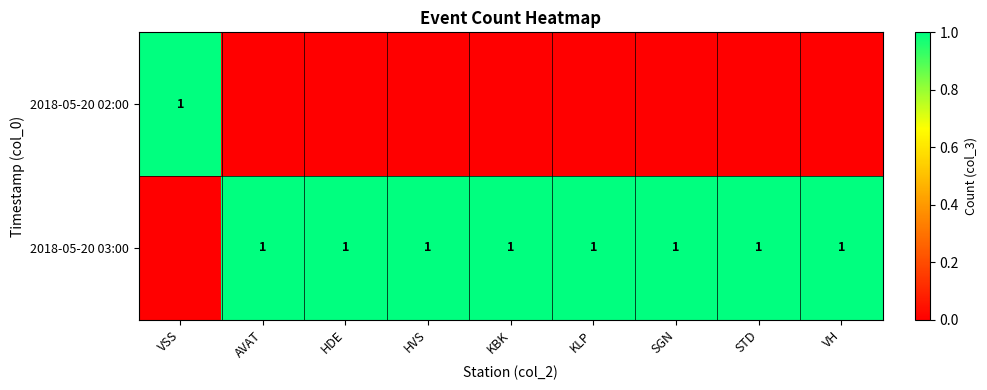

True or false: 2018-05-20 02:00 has a value of 0 at VSS.

False